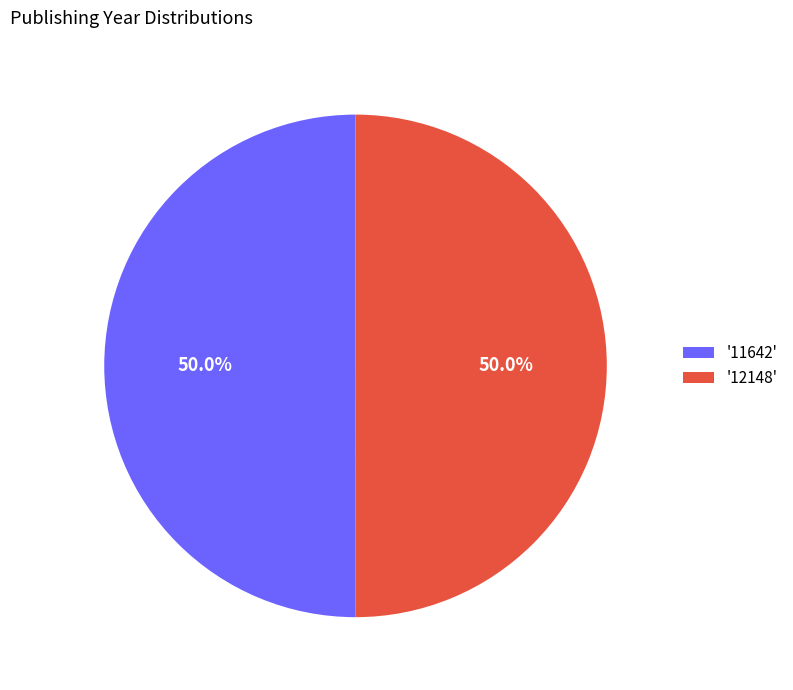

To the nearest percent, what is the average slice percentage?

50%